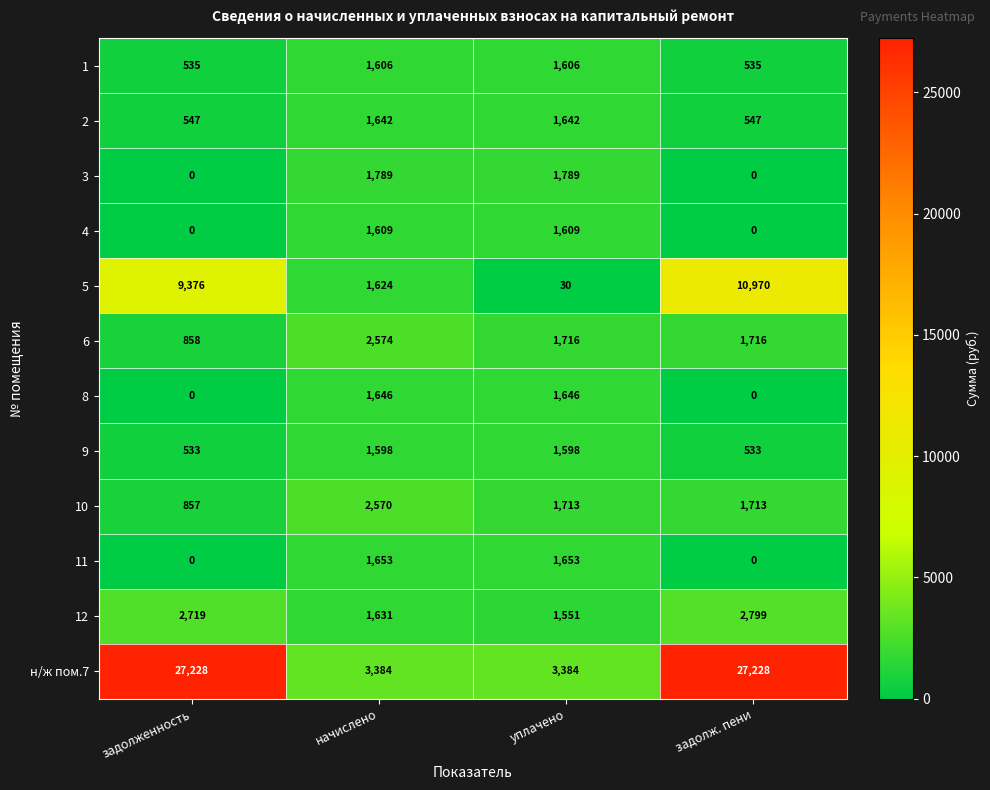

What is the difference between the maximum and minimum values in the 5 series?

10940